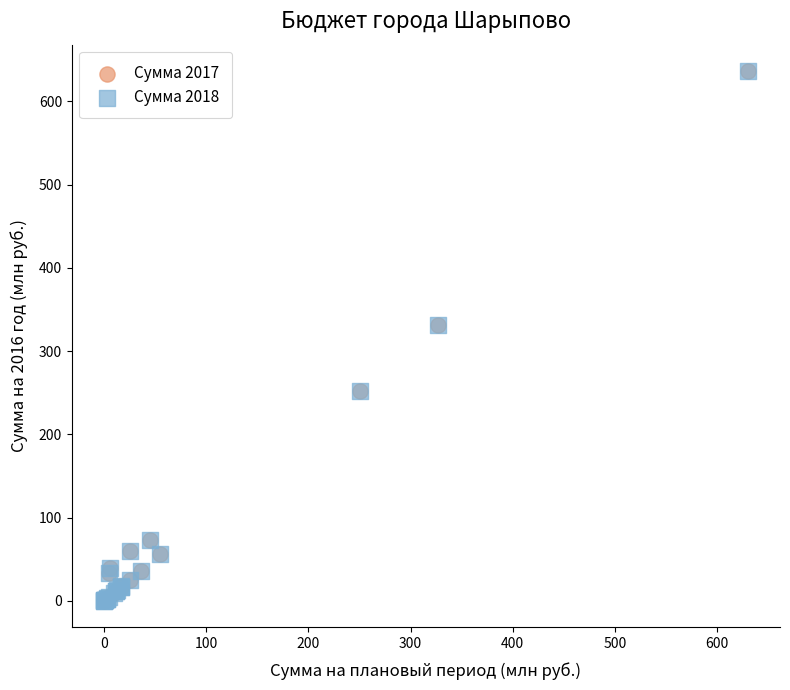

What are all the series names shown in the legend?

Сумма 2017, Сумма 2018